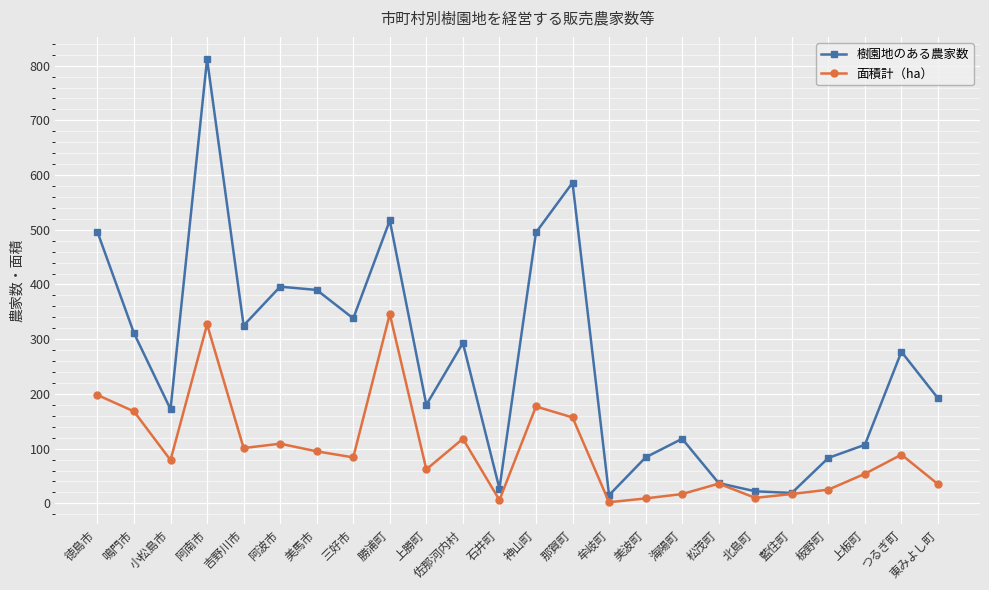

Does the chart display data point markers on the line(s)?

Yes